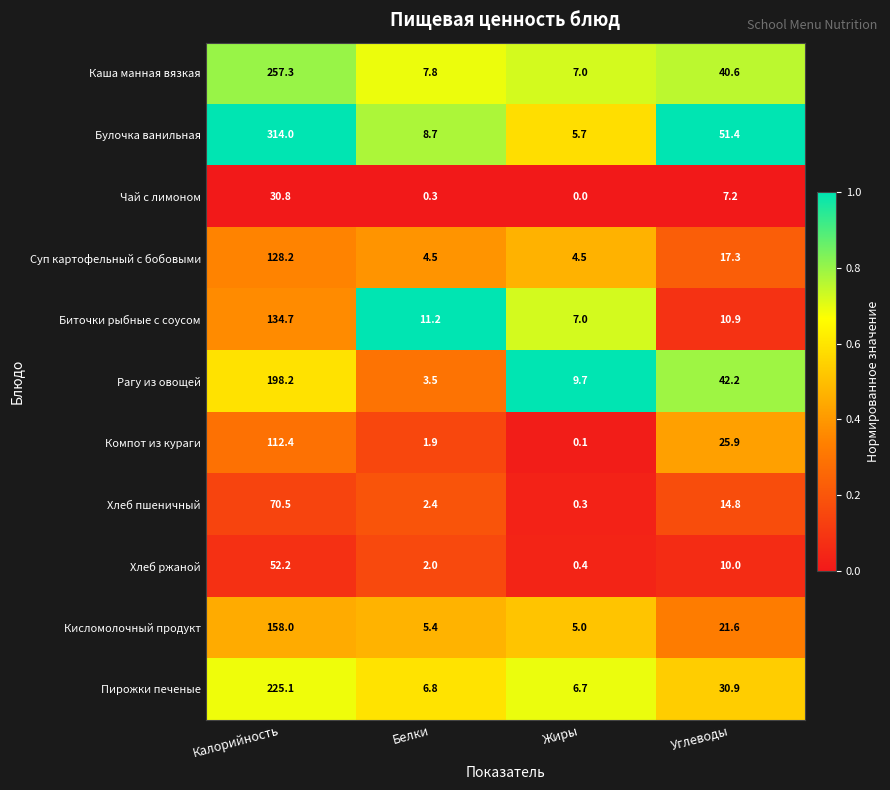

List the series in order of their peak value, lowest first.

Чай с лимоном, Хлеб ржаной, Хлеб пшеничный, Компот из кураги, Суп картофельный с бобовыми, Биточки рыбные с соусом, Кисломолочный продукт, Рагу из овощей, Пирожки печеные, Каша манная вязкая, Булочка ванильная